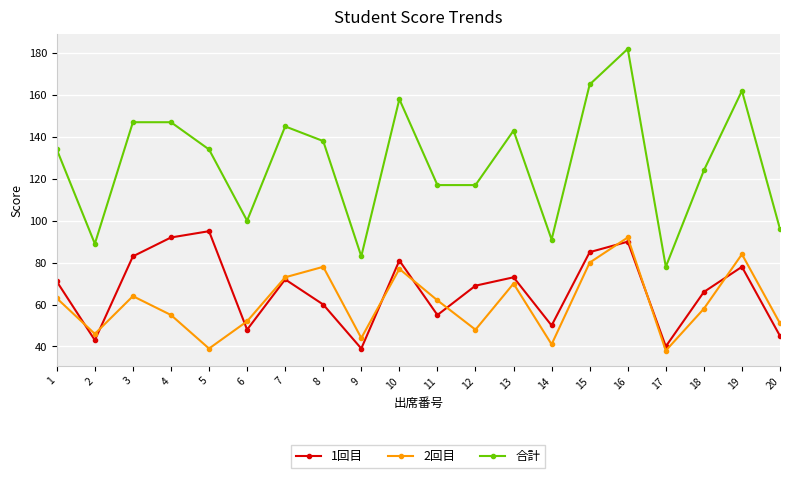

What is the total value across all series at 1?

268